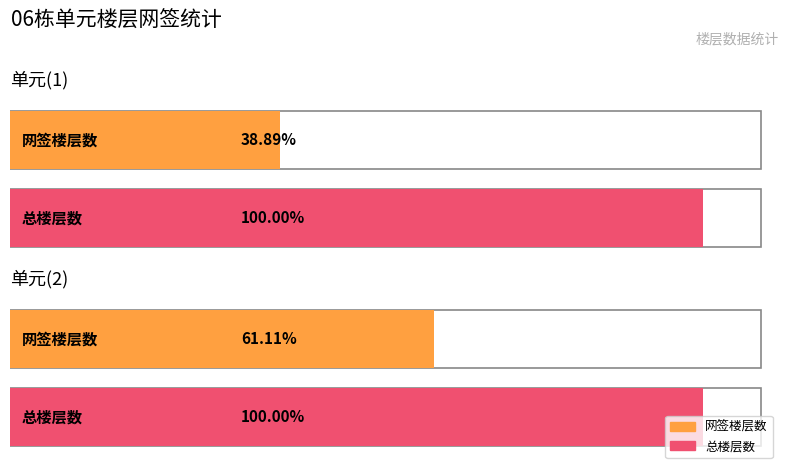

At which category does the chart reach its peak across all series?

单元(1)